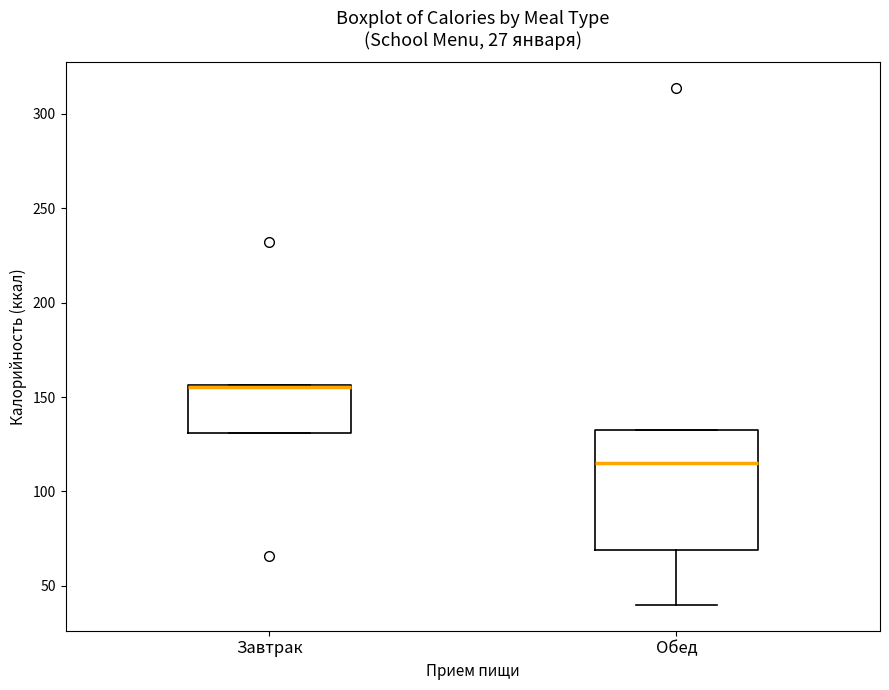

Reading left to right, transcribe this box plot: for each box, give where its median line is, the range the box spans, and where its two whiskers end, as read against the y-axis. The values are not printed on the chart, so give them approximately, as read against the axis.

Завтрак: median 155, box 130 to 155, whiskers 130 to 155
Обед: median 115, box 70 to 130, whiskers 40 to 130